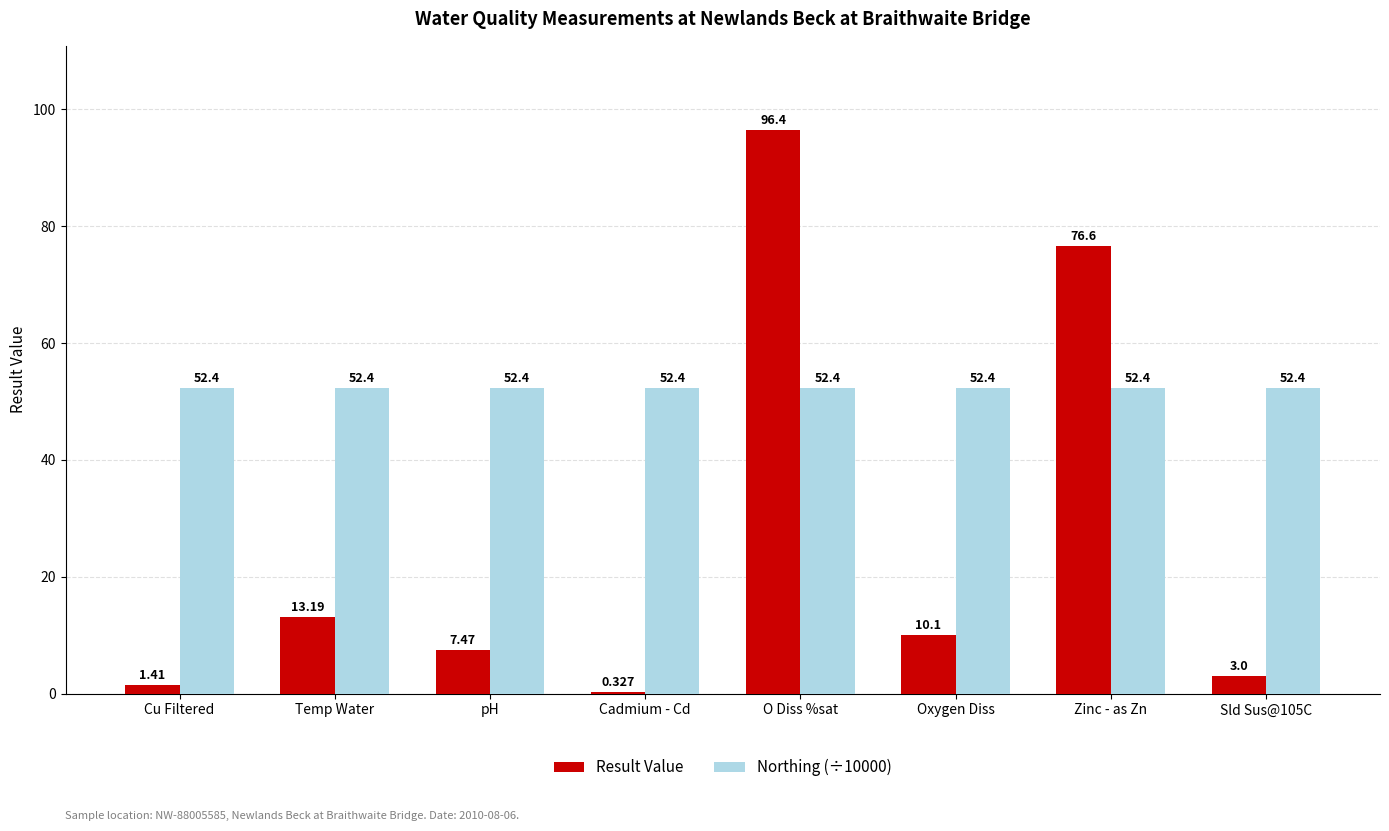

Does the chart contain stacked bars?

No